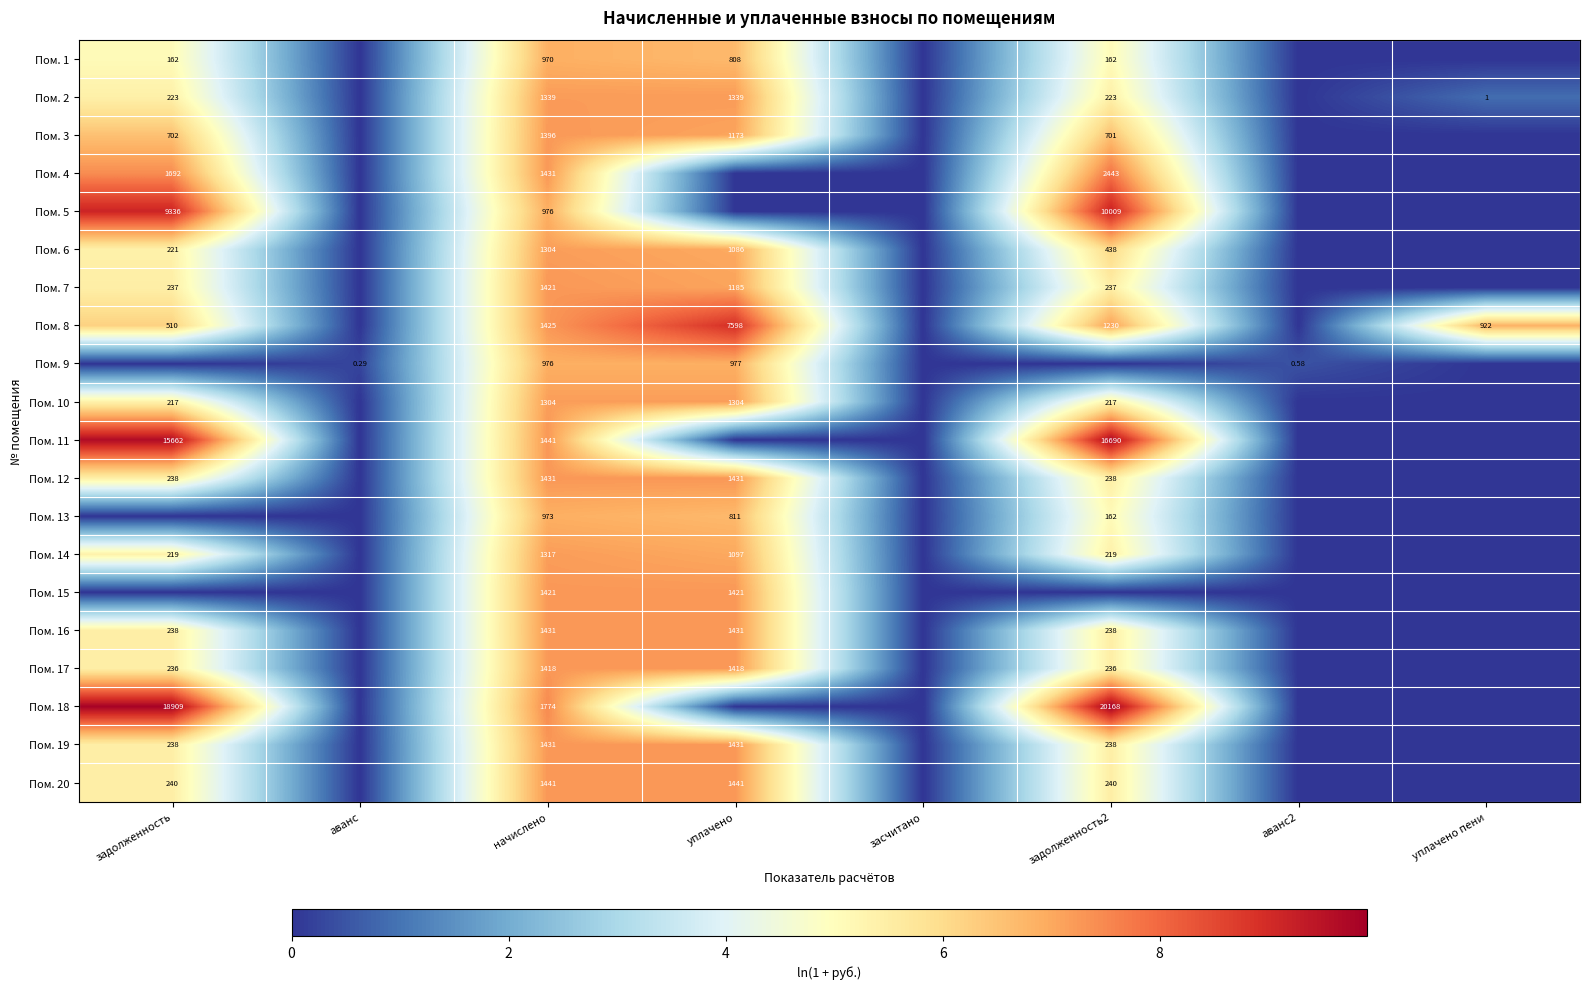

True or false: Пом. 3 has a value of 2.3 at аванс.

False